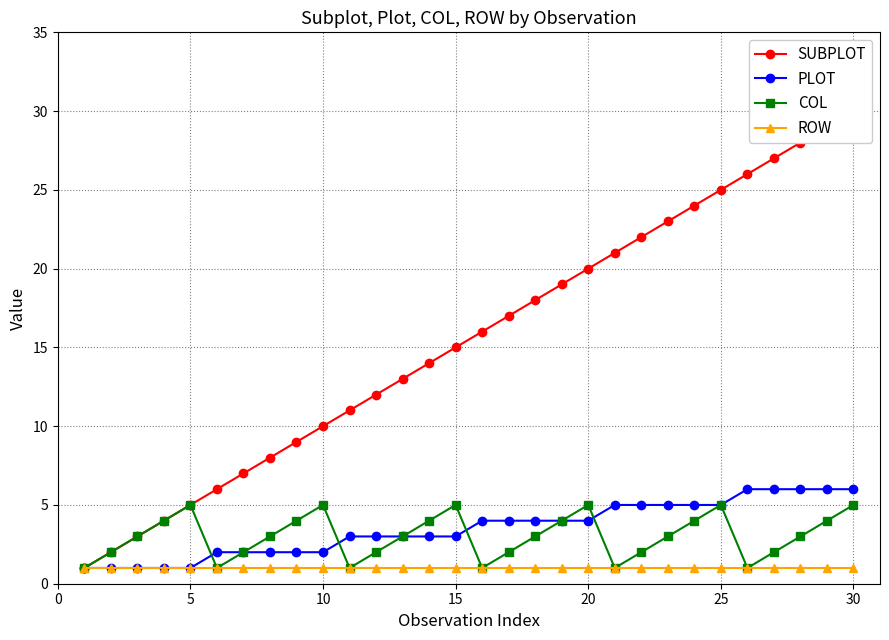

True or false: SUBPLOT and COL cross at least once.

False